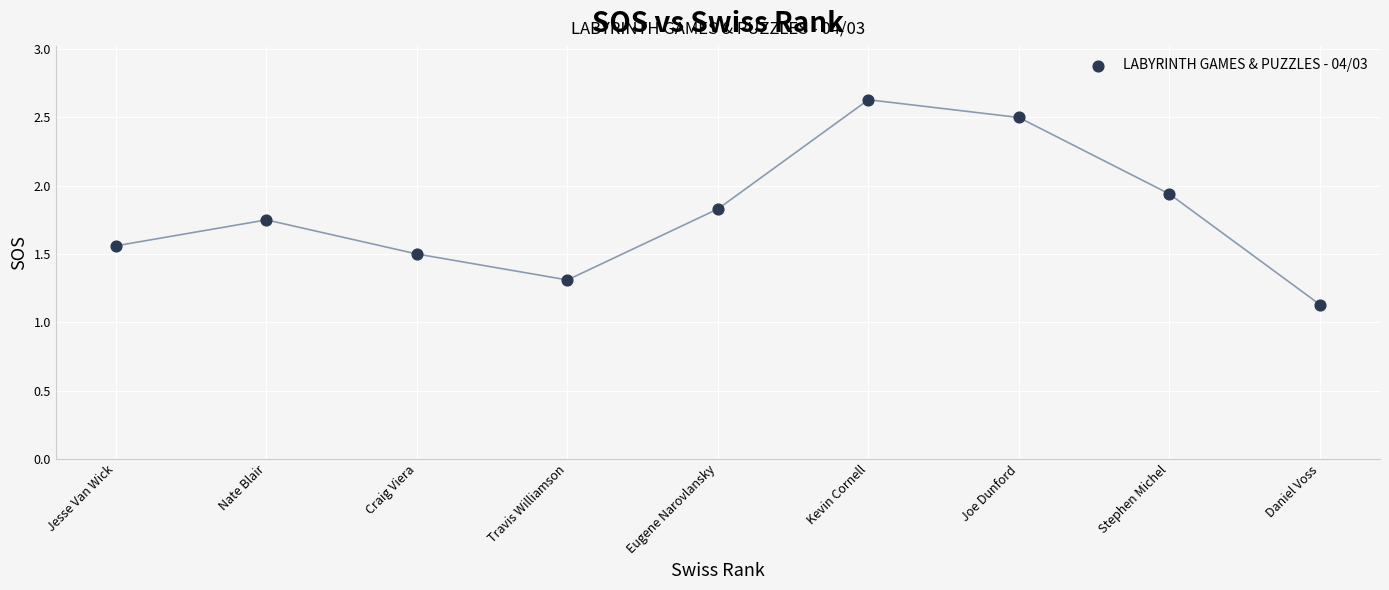

What Y value in the scatter plot is closest to 1?

1.1